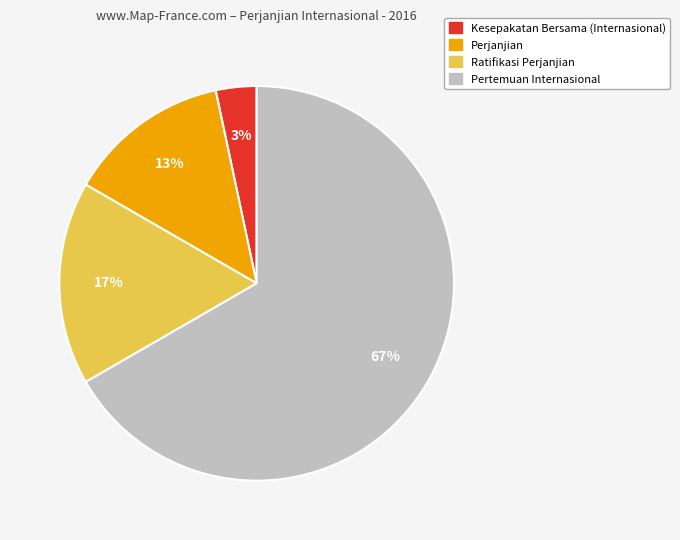

Is there any slice that represents more than half of the pie?

Yes